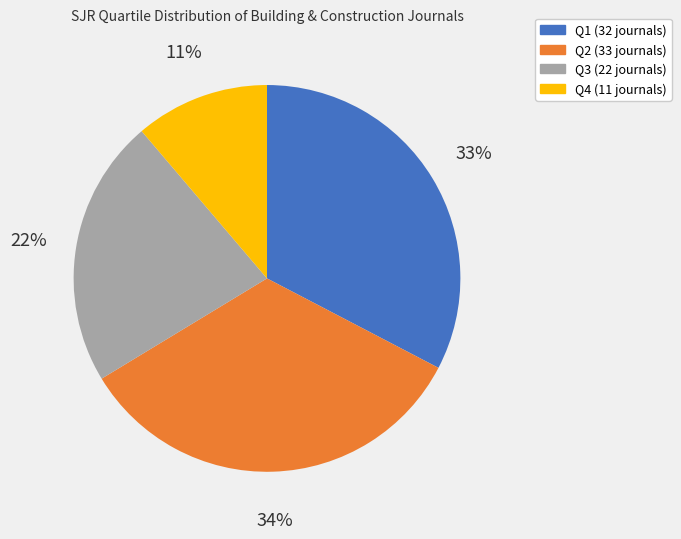

To the nearest percent, what is the combined percentage of Q3 and Q2?

56%